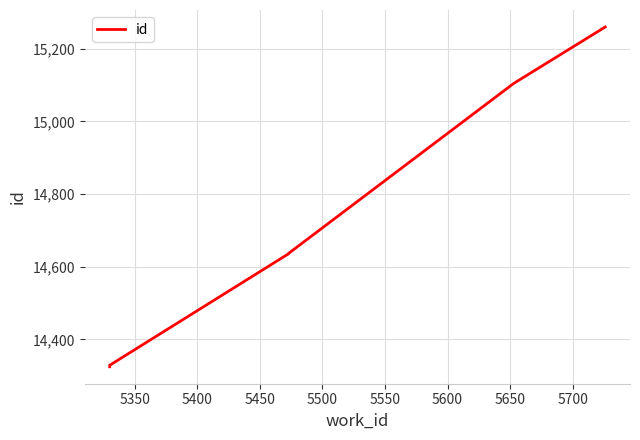

The value at 5550 is 9996. True or false?

False